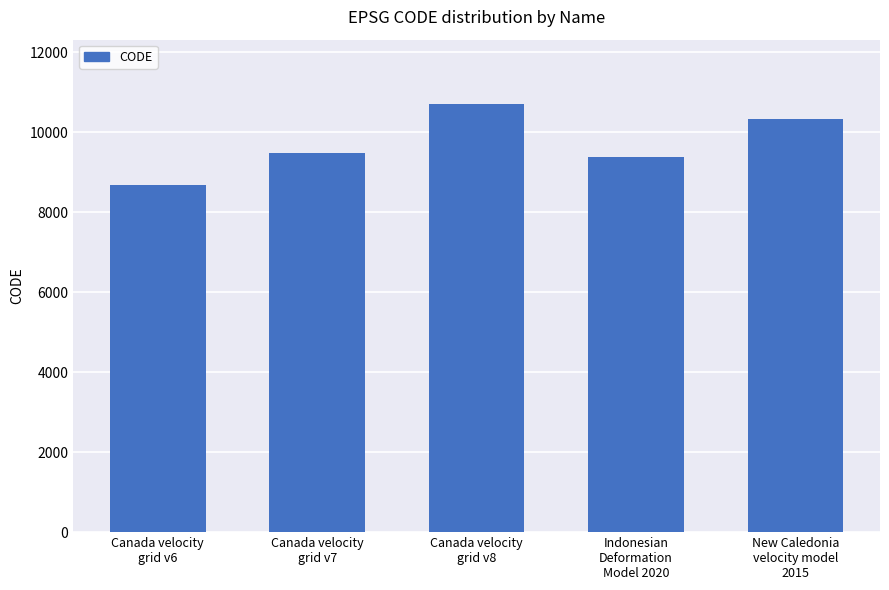

What is the value of the 5th bar from the left?

10323